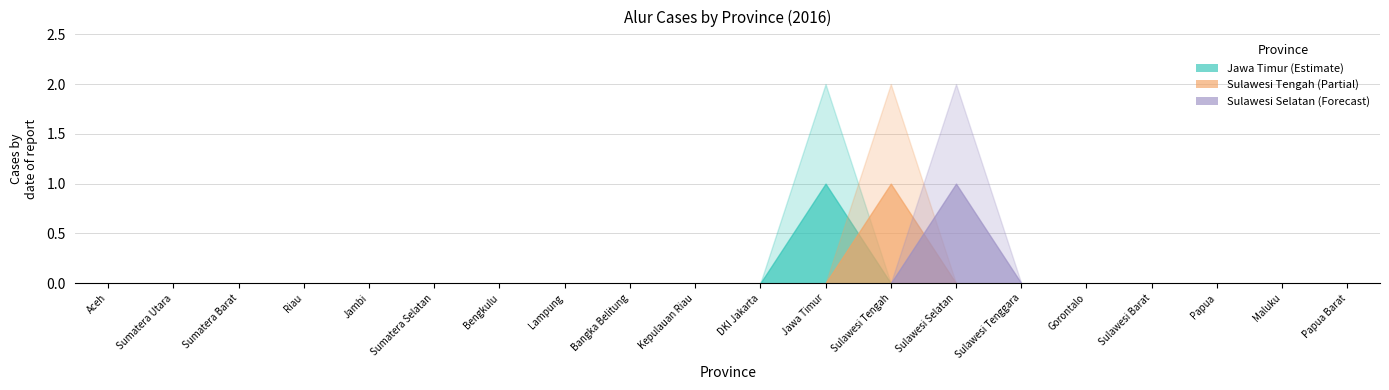

What is the label of the 16th point from the right?

Jambi